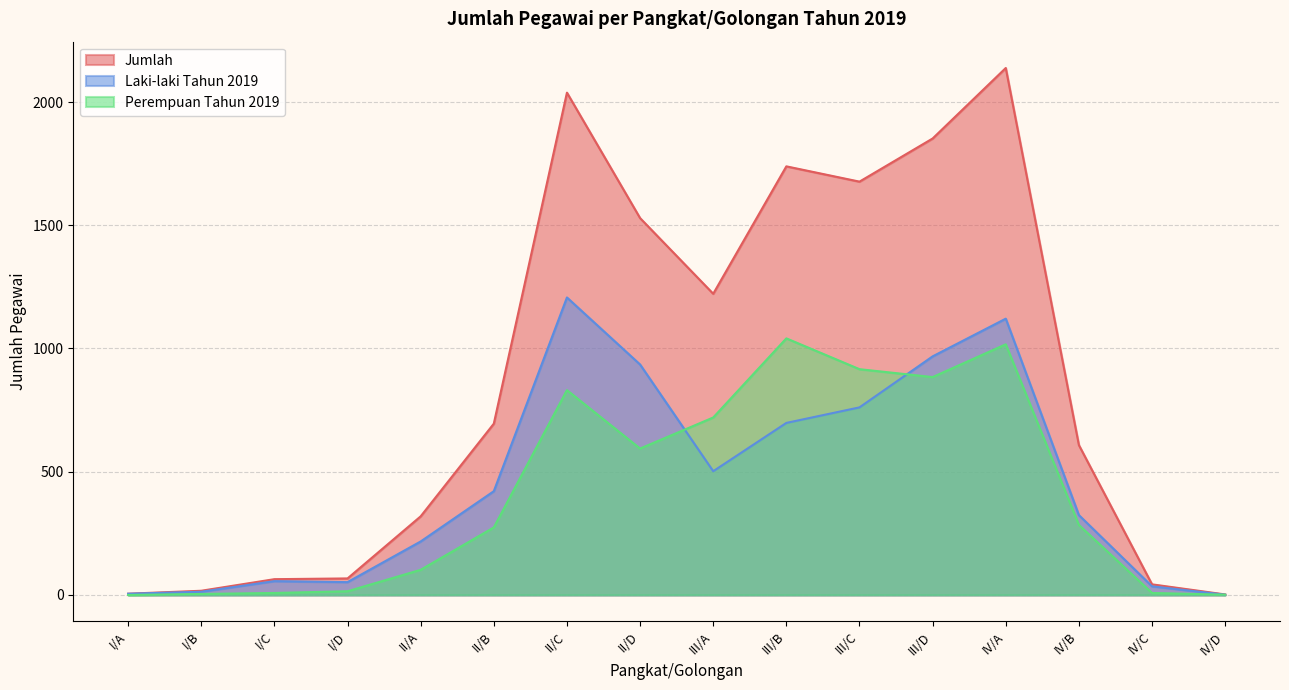

True or false: Jumlah and Perempuan Tahun 2019 intersect in this chart.

False